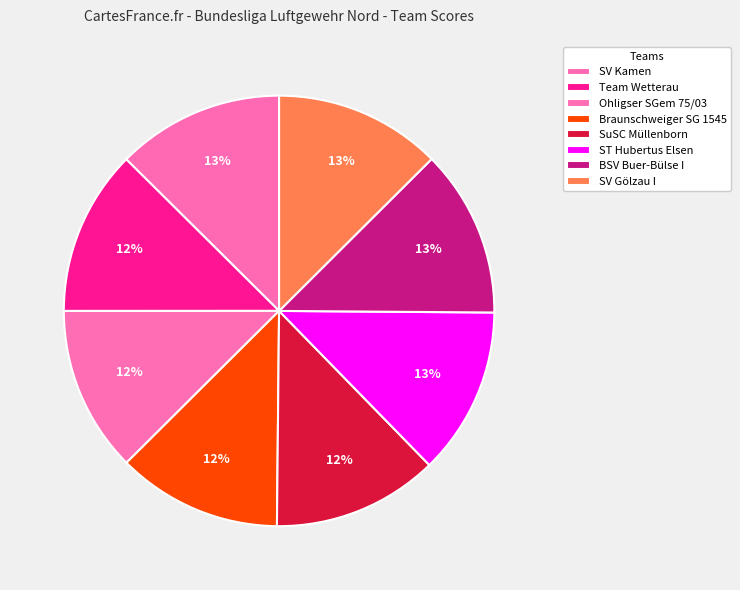

Approximately how many times larger is the value at SV Kamen compared to Team Wetterau?

1.0